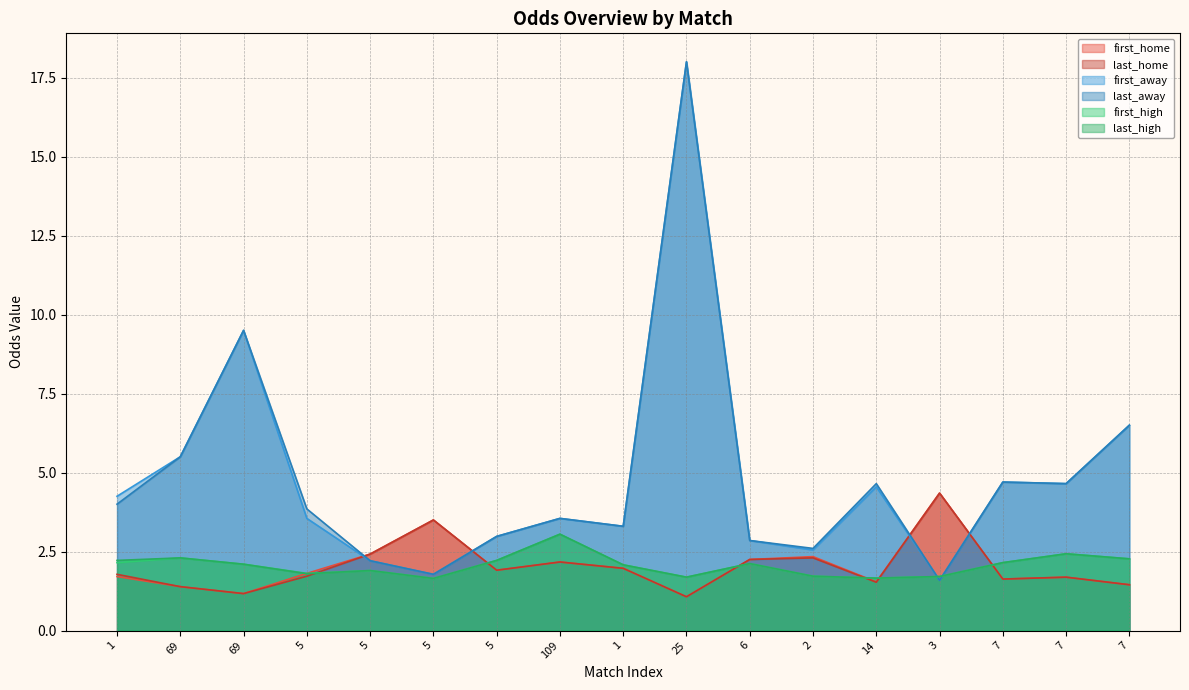

Where is the first local minimum for last_home?

69